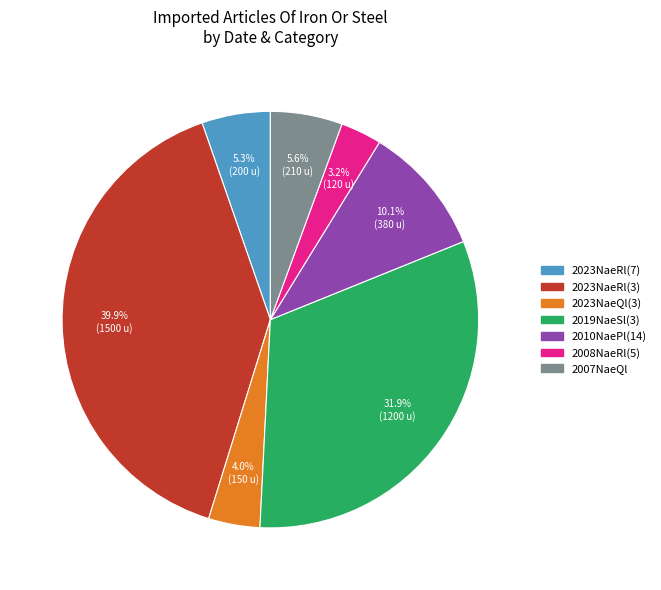

Is there a majority slice in this chart?

No